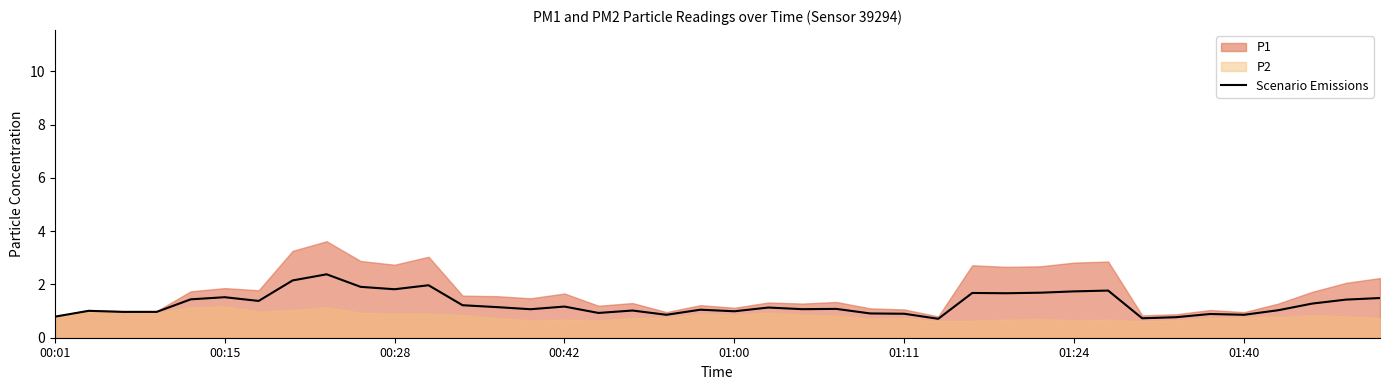

Reading left to right, transcribe all the data shown in this chart.

0.8	1.0	1.0	1.0	1.4	1.5	1.4	2.2	2.4	1.9	1.8	2.0	1.2	1.2	1.1	1.2	0.9	1.0	0.9	1.1	1.0	1.1	1.1	1.1	0.9	0.9	0.7	1.7	1.7	1.7	1.7	1.8	0.7	0.8	0.9	0.9	1.0	1.3	1.4	1.5